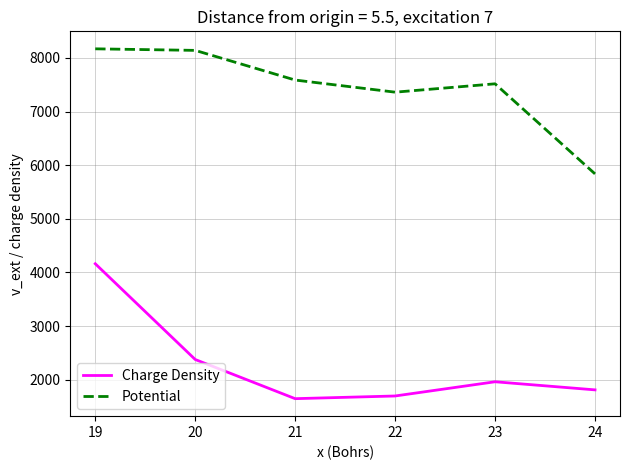

True or false: Potential and Charge Density cross at least once.

False